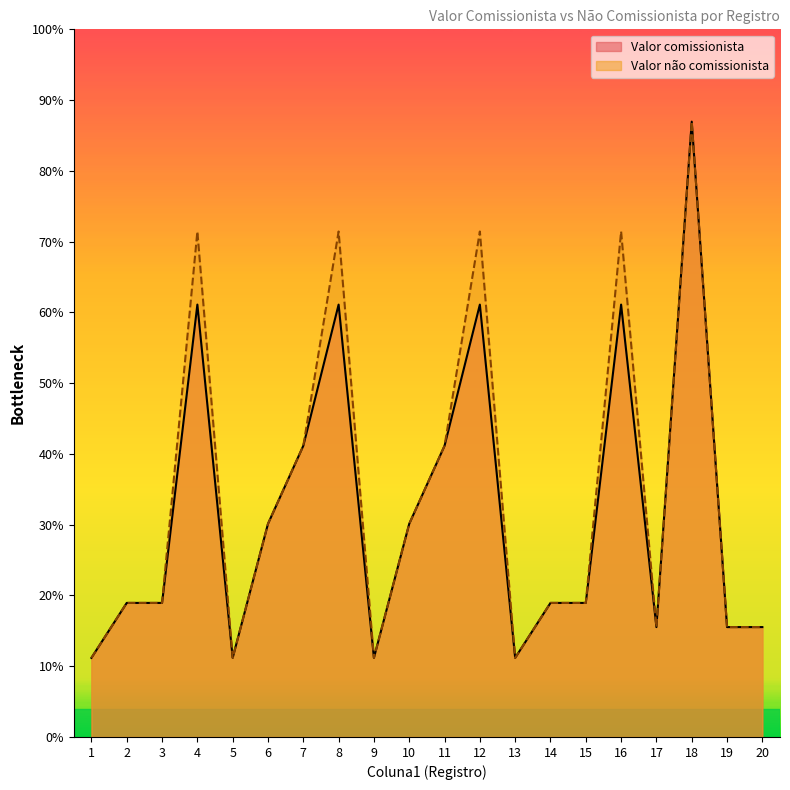

The value of Valor não comissionista at 10 is 9.7. True or false?

False